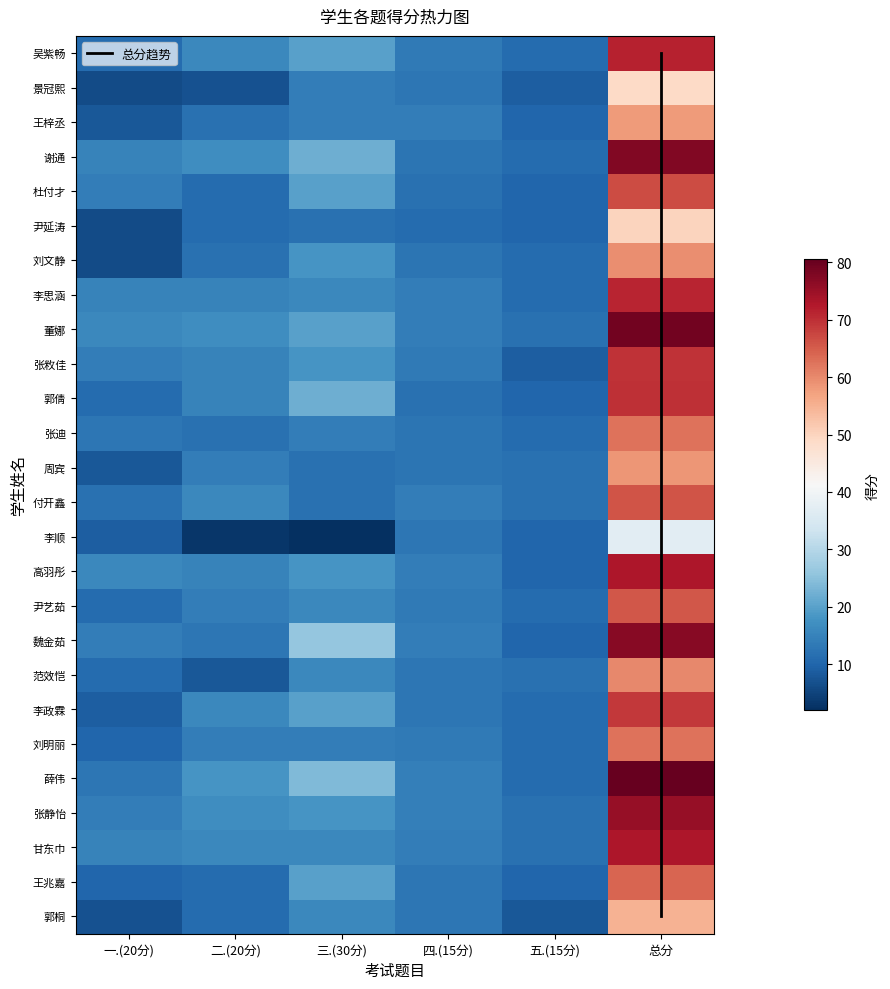

List the series in order of their peak value, highest first.

薛伟, 董娜, 谢通, 魏金茹, 张静怡, 甘东巾, 高羽彤, 吴紫畅, 李思涵, 郭倩, 张敉佳, 李政霖, 杜付才, 付开鑫, 尹艺茹, 王兆嘉, 刘明丽, 张迪, 范效恺, 刘文静, 周宾, 王梓丞, 郭桐, 尹延涛, 景冠熙, 李顺